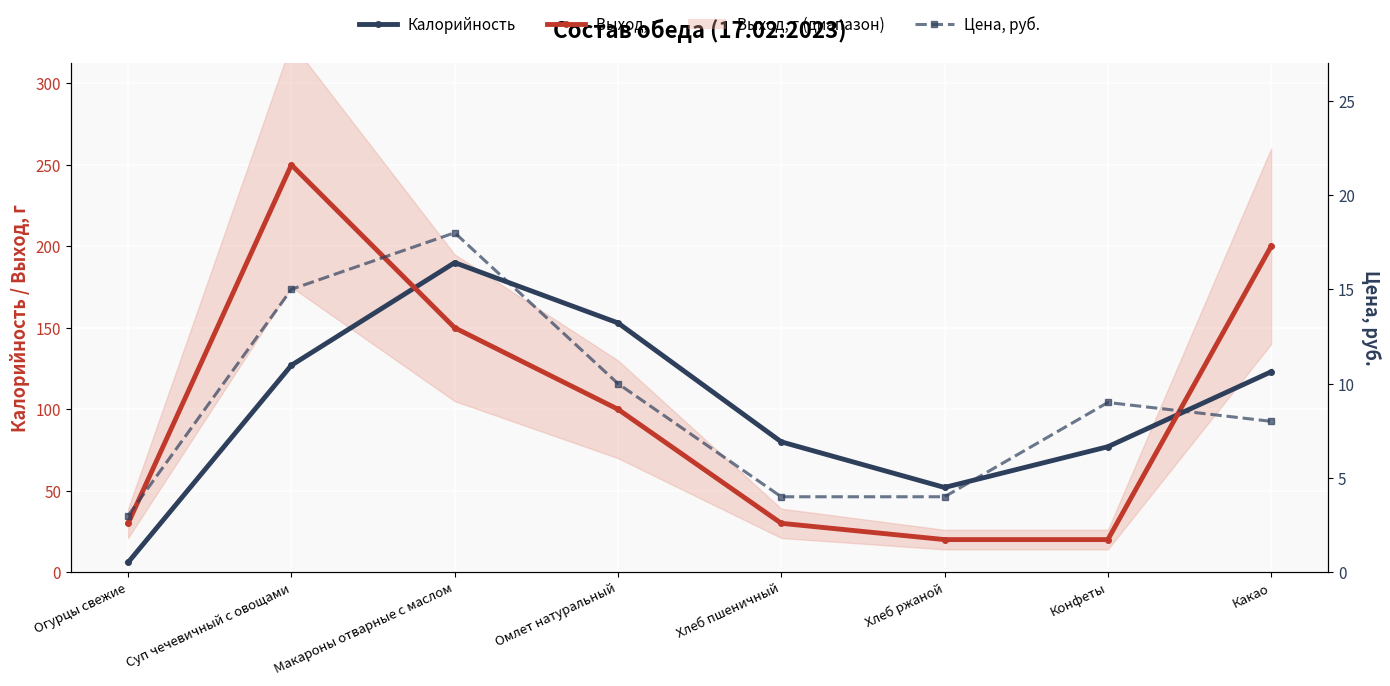

Which has a higher value, Омлет натуральный or Конфеты?

Омлет натуральный